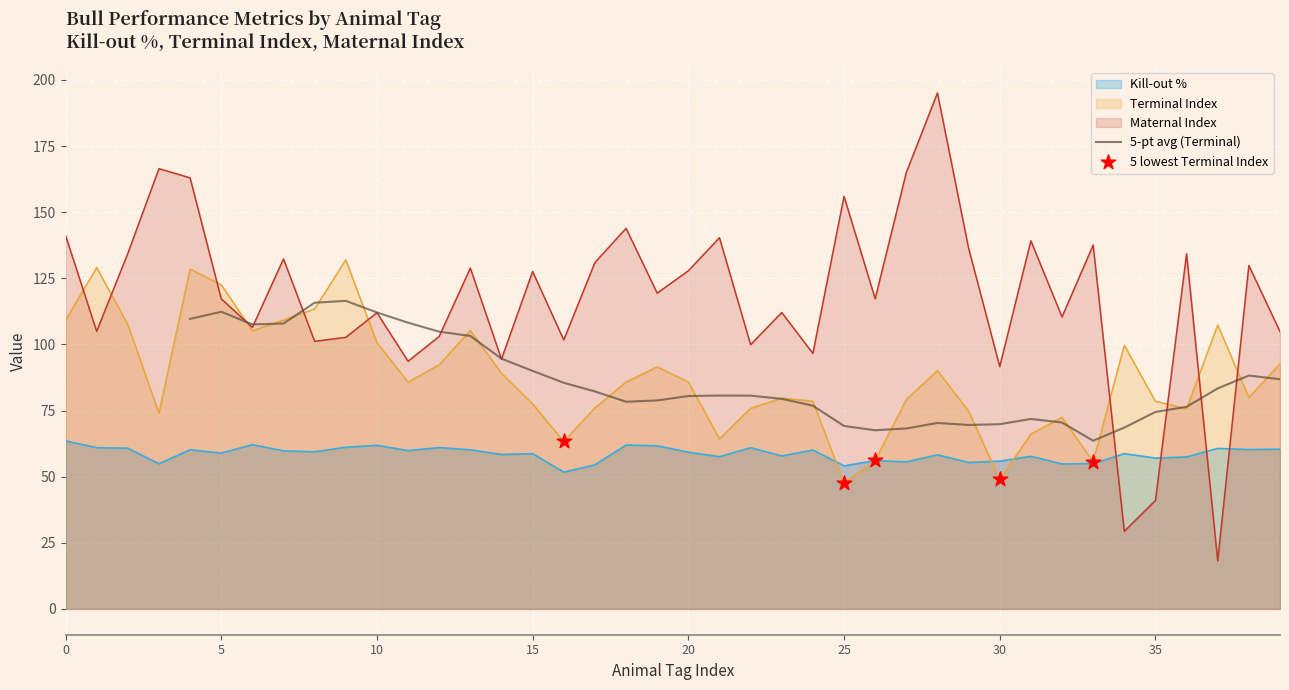

Which series reaches the maximum Y coordinate?

Maternal Index